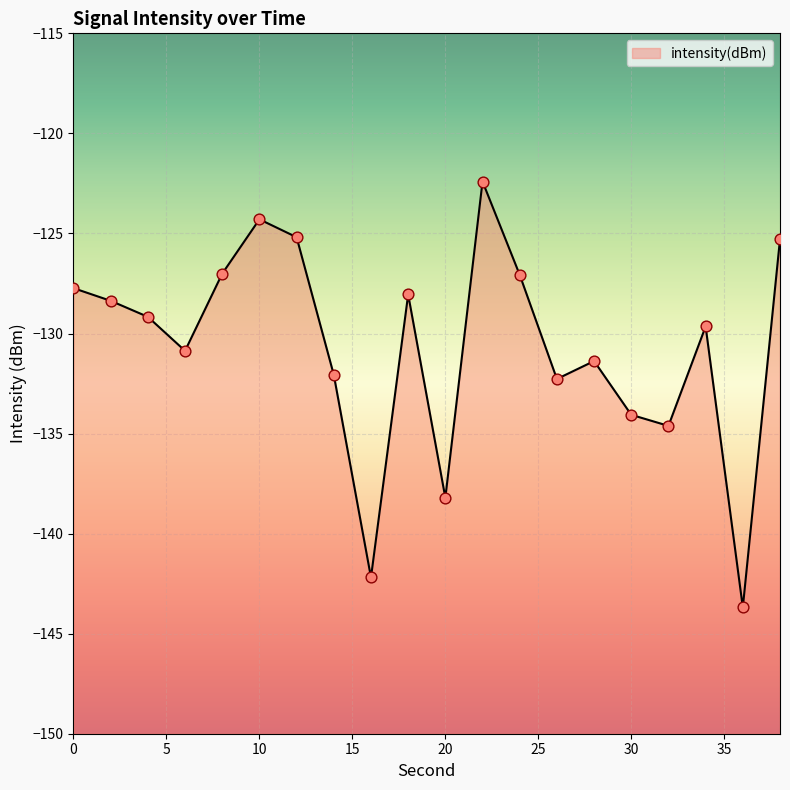

What is the change in value from 24 to 28?

-4.3